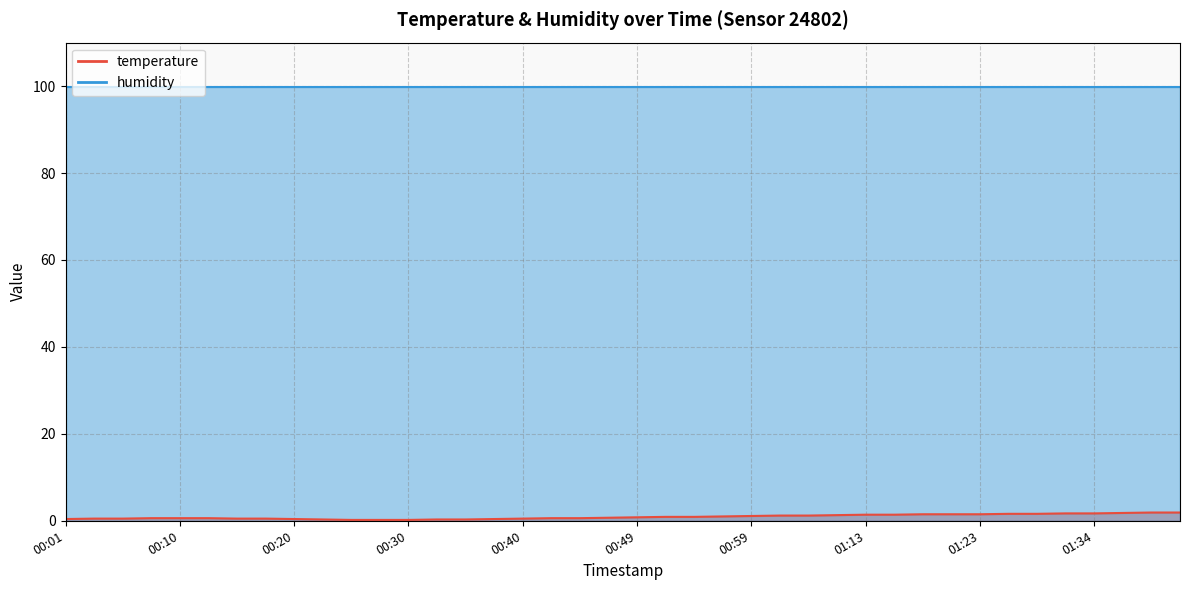

What is the minimum value shown in the chart?

0.2